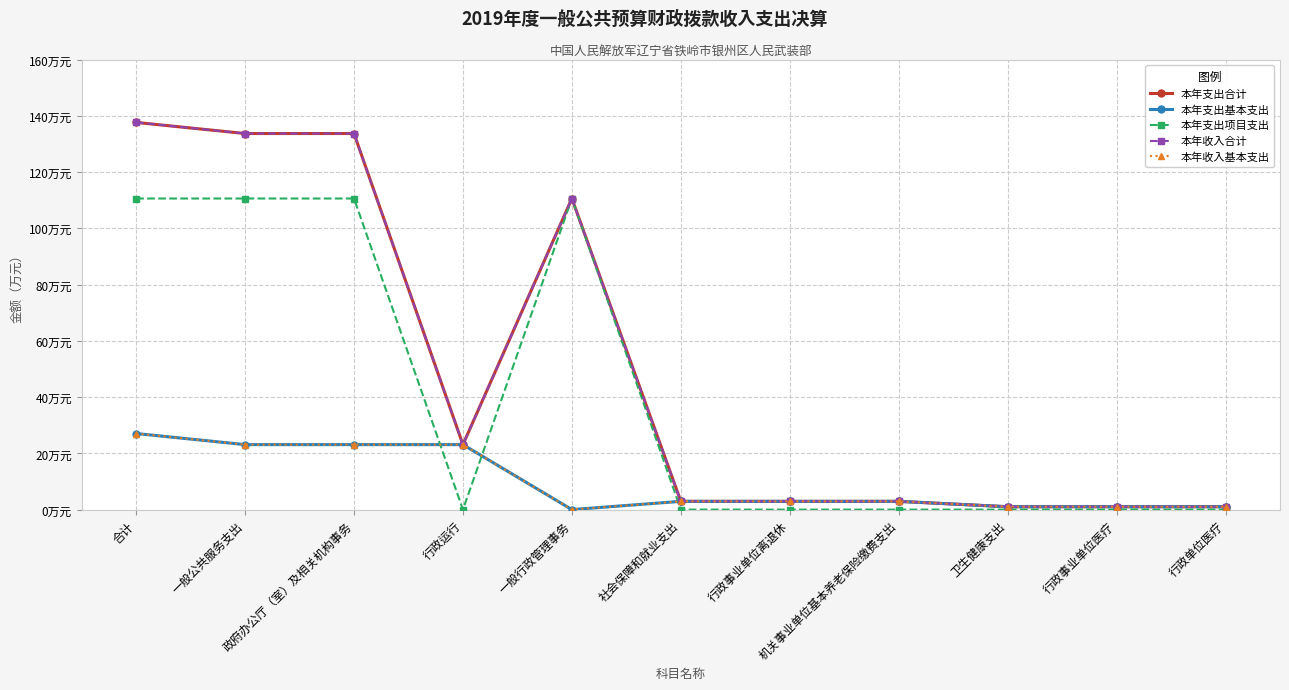

After their last crossing, which series has the higher values: 本年支出基本支出 or 本年支出项目支出?

本年支出基本支出